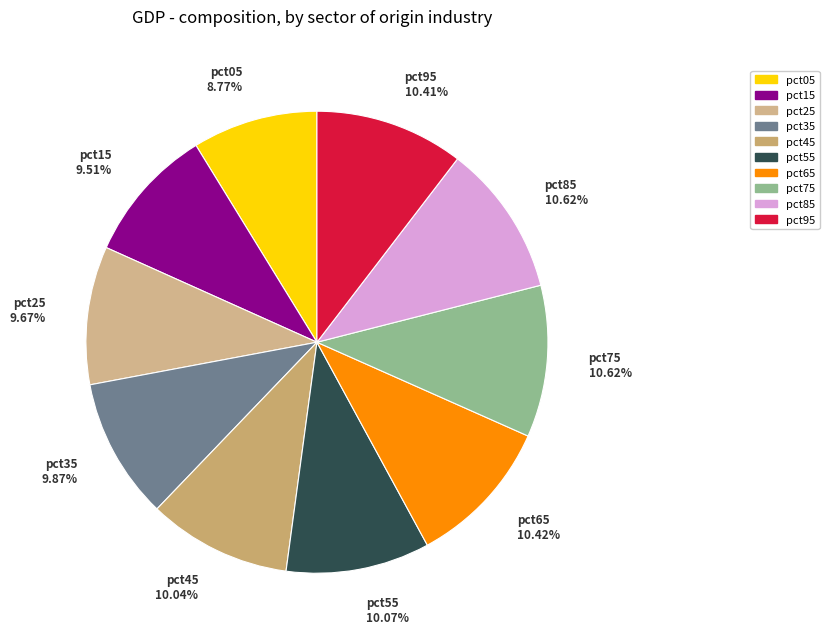

Which slice is the smallest?

pct05